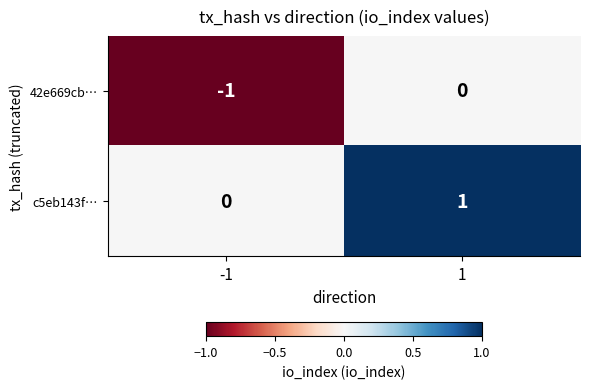

The c5eb143f… series shows -1 at -1. True or false?

False